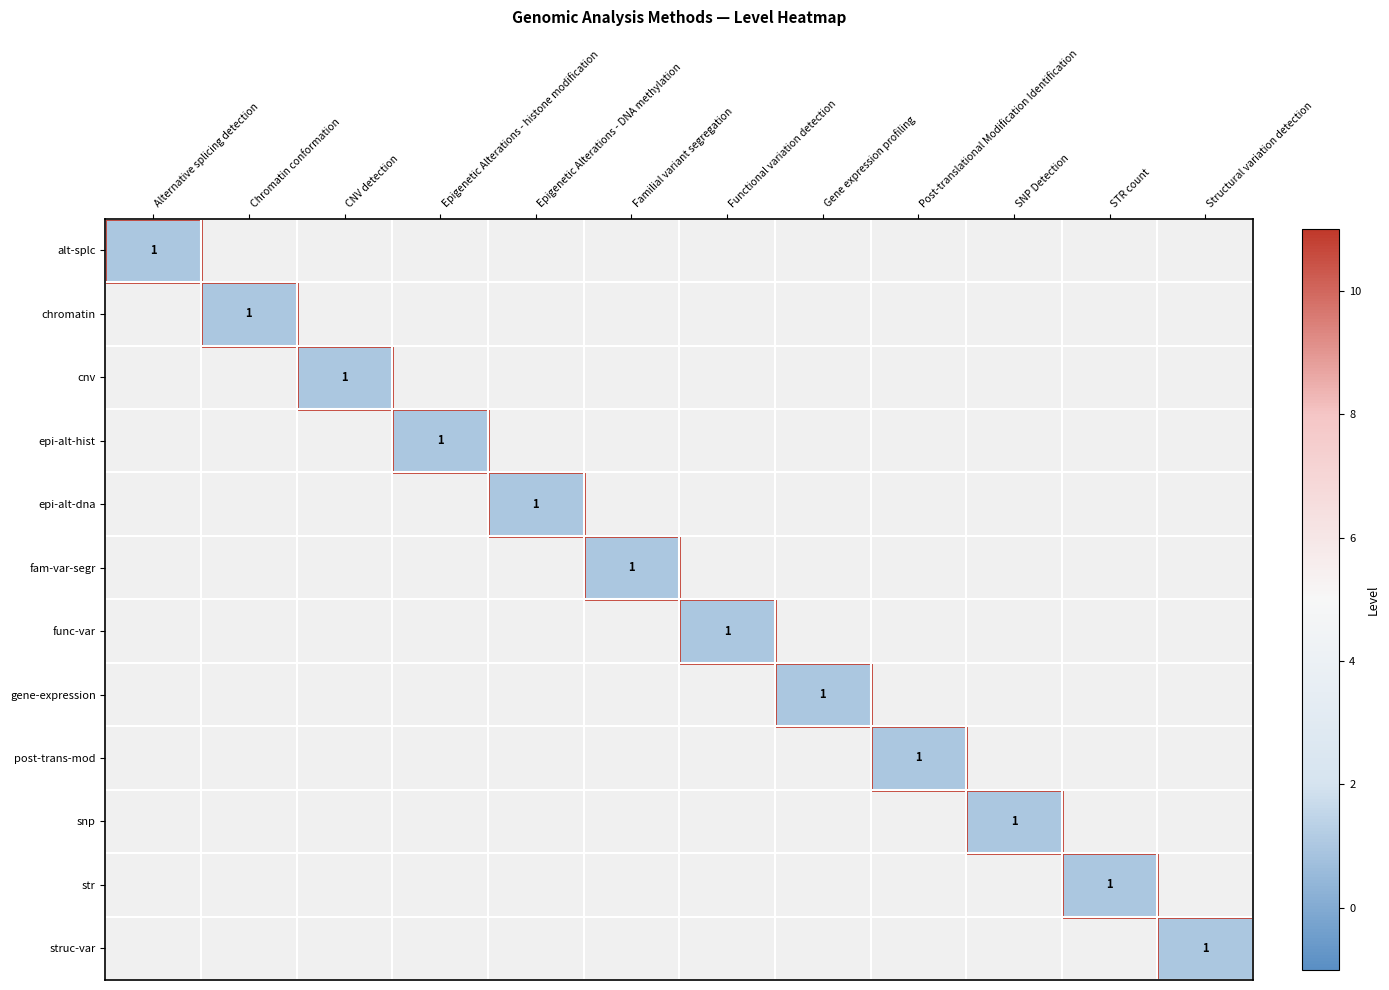

The value of chromatin at SNP Detection is 0. True or false?

True